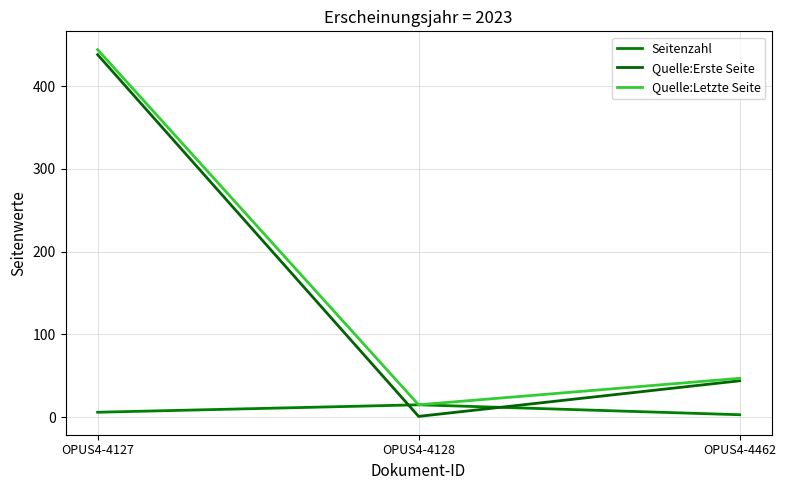

Which series has the largest total across all categories?

Quelle:Letzte Seite